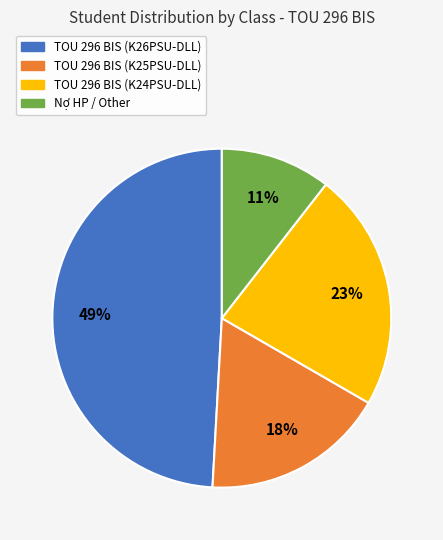

Count the number of slices in the pie.

4